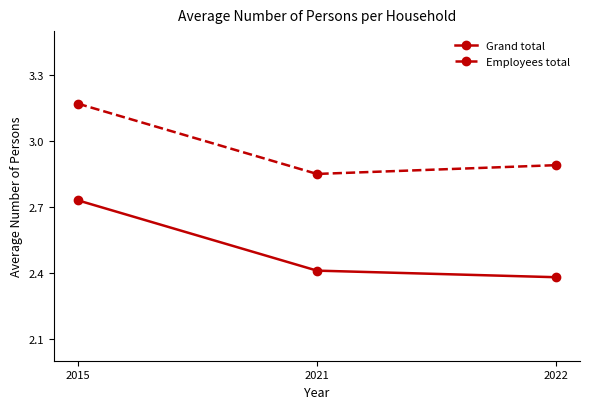

Which series has the largest range (max minus min)?

Grand total